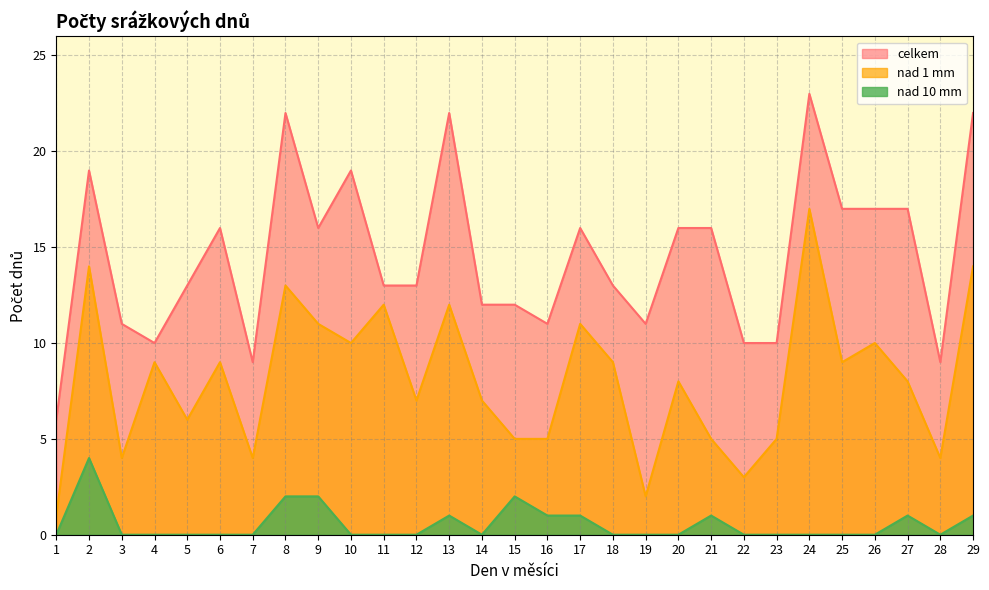

At how many categories does at least one series exceed 13?

14